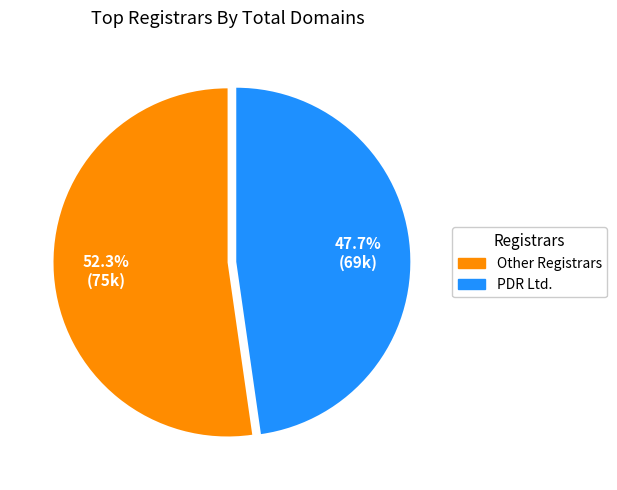

To the nearest percent, what is the average slice percentage?

50%